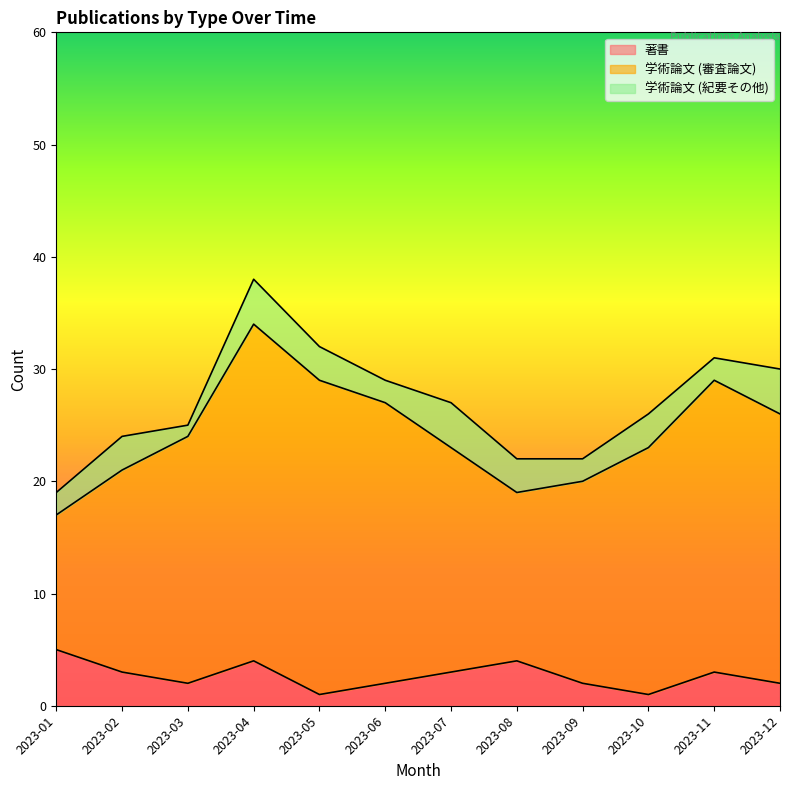

At which label does 学術論文 (紀要その他) reach its minimum?

2023-03